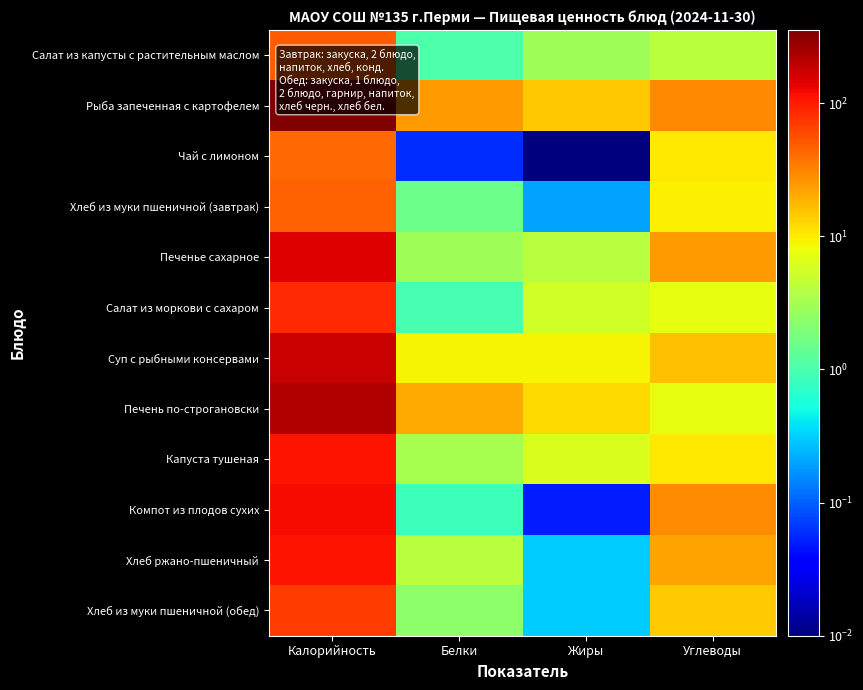

Reading left to right, what are all the values shown in this chart?

Салат из капусты с растительным маслом: Калорийность=48.4	Белки=1.1	Жиры=3.1	Углеводы=4.2
Рыба запеченная с картофелем: Калорийность=353.3	Белки=24.2	Жиры=15.1	Углеводы=30.2
Чай с лимоном: Калорийность=42.6	Белки=0.1	Жиры=0.0	Углеводы=10.3
Хлеб из муки пшеничной (завтрак): Калорийность=47.2	Белки=1.6	Жиры=0.2	Углеводы=9.5
Печенье сахарное: Калорийность=145.1	Белки=3.0	Жиры=4.0	Углеводы=24.4
Салат из моркови с сахаром: Калорийность=85.4	Белки=0.9	Жиры=5.7	Углеводы=7.4
Суп с рыбными консервами: Калорийность=183.4	Белки=9.2	Жиры=9.0	Углеводы=16.4
Печень по-строгановски: Калорийность=220.0	Белки=20.7	Жиры=12.0	Углеводы=7.3
Капуста тушеная: Калорийность=110.0	Белки=3.2	Жиры=6.2	Углеводы=10.3
Компот из плодов сухих: Калорийность=117.1	Белки=0.8	Жиры=0.1	Углеводы=28.1
Хлеб ржано-пшеничный: Калорийность=110.6	Белки=4.0	Жиры=0.3	Углеводы=22.3
Хлеб из муки пшеничной (обед): Калорийность=70.8	Белки=2.4	Жиры=0.3	Углеводы=14.3